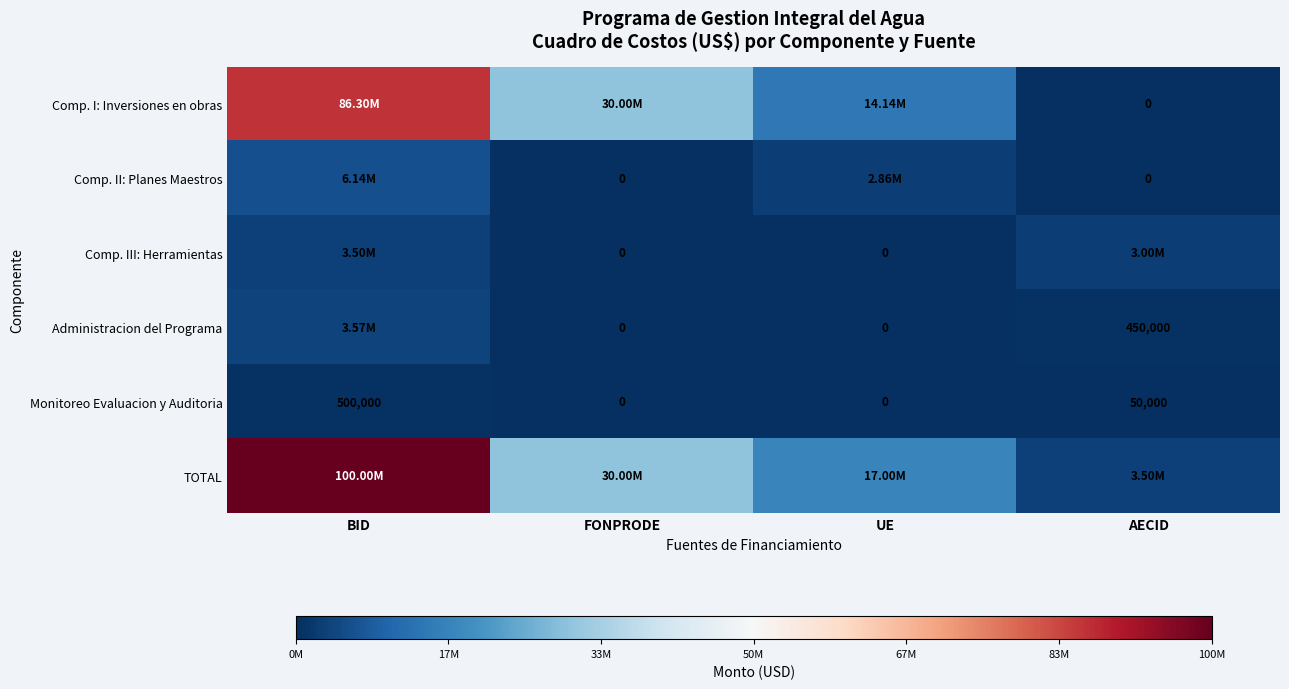

At how many categories does at least one series exceed 6945239?

3